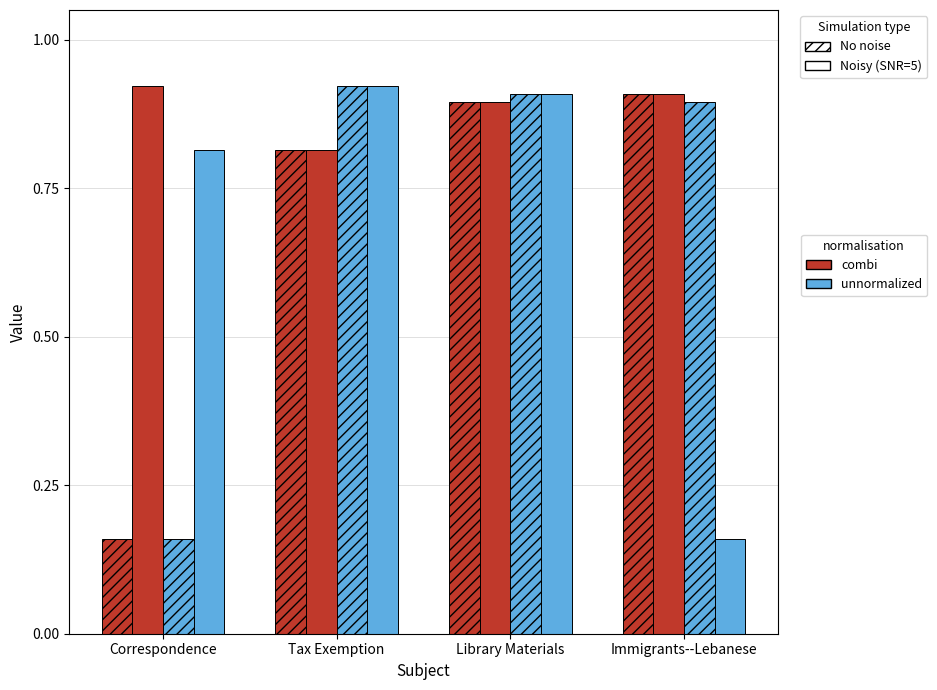

How many bars are there in each group?

4